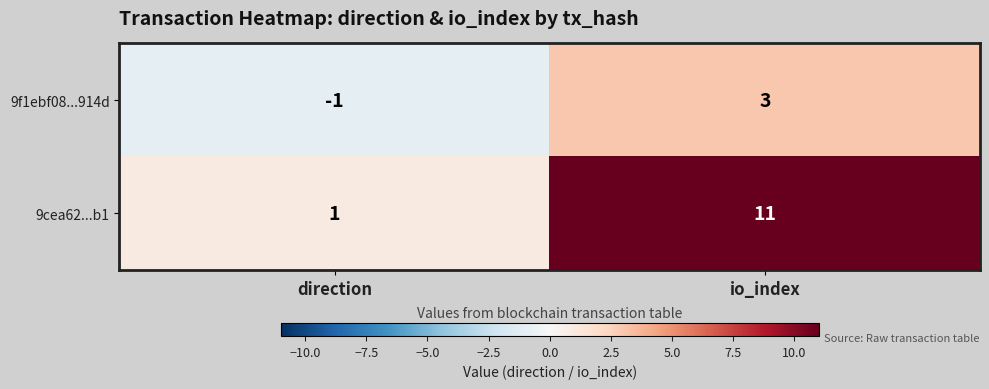

List the series in order of their overall mean, lowest first.

9f1ebf08...914d, 9cea62...b1